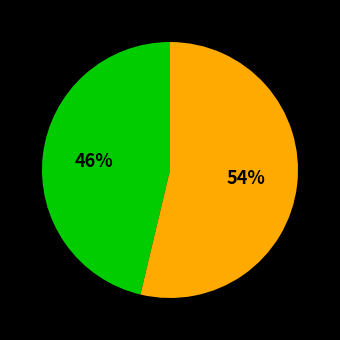

To the nearest percent, what is the average slice percentage?

50%